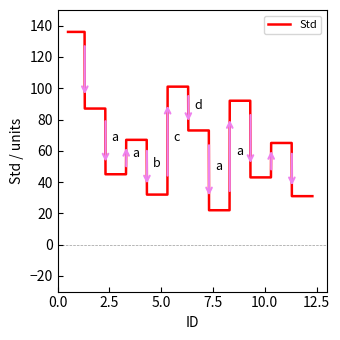

What is the sum of all values?

2246